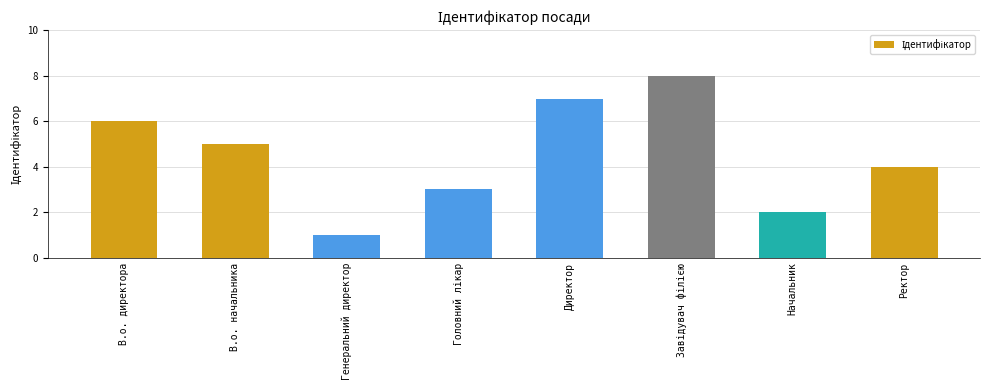

What is the difference between the second highest and minimum values?

6